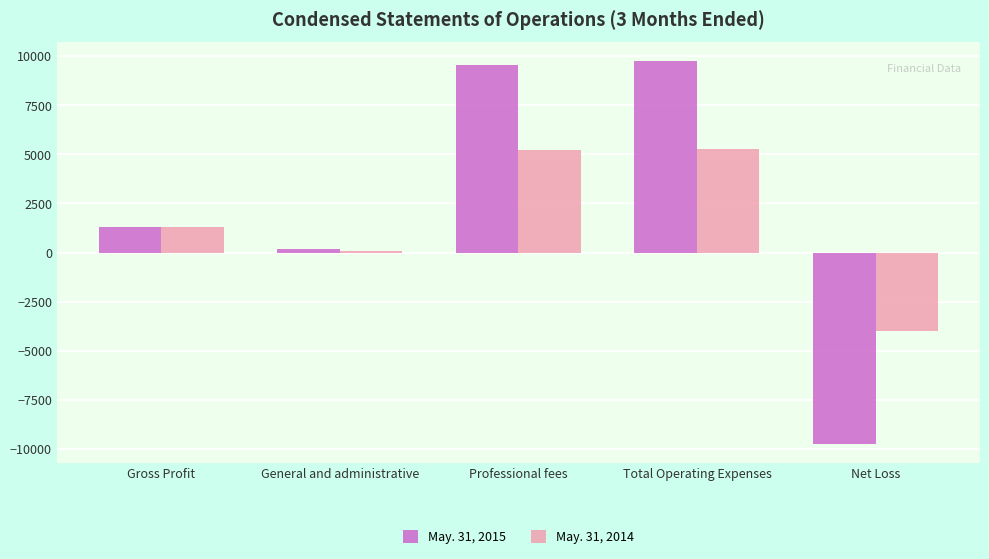

What is the lowest value of the May. 31, 2014 series?

-3977